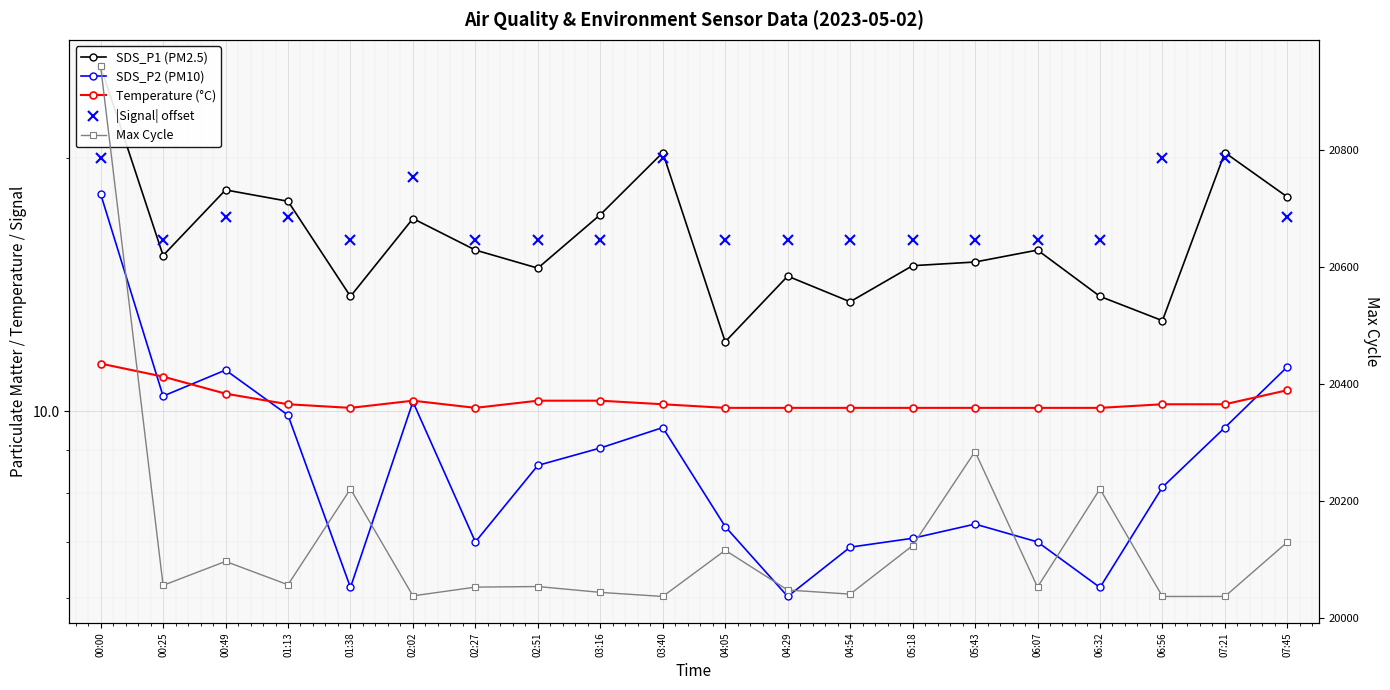

Between 04:54 and 05:43, which is larger?

05:43